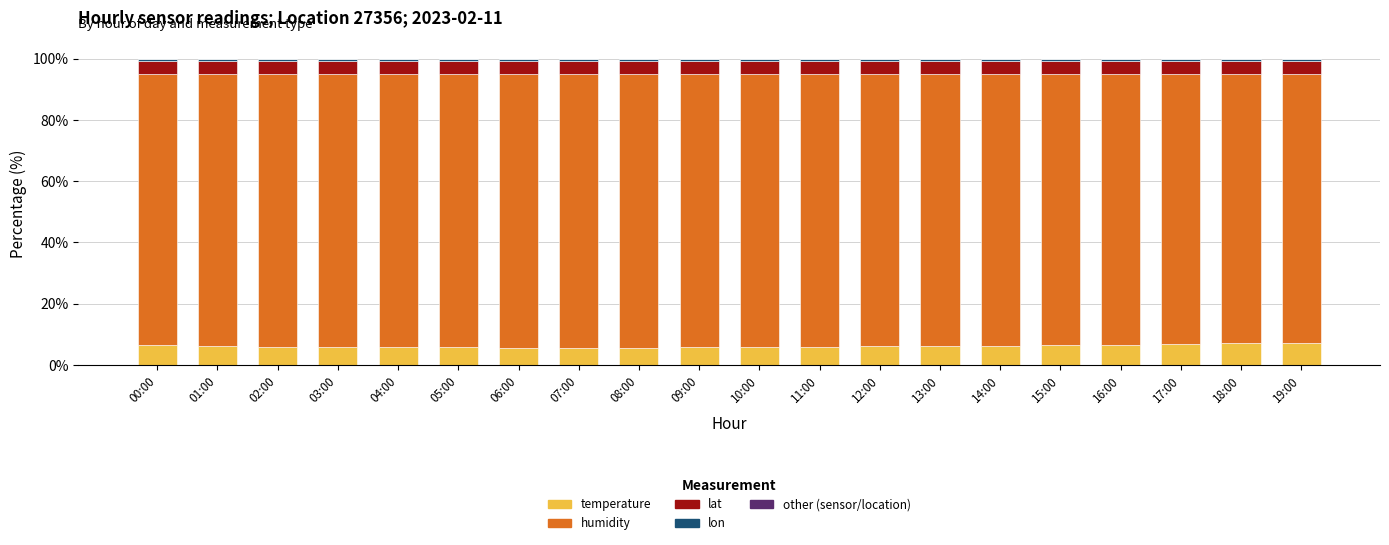

How many series are shown in this chart?

5